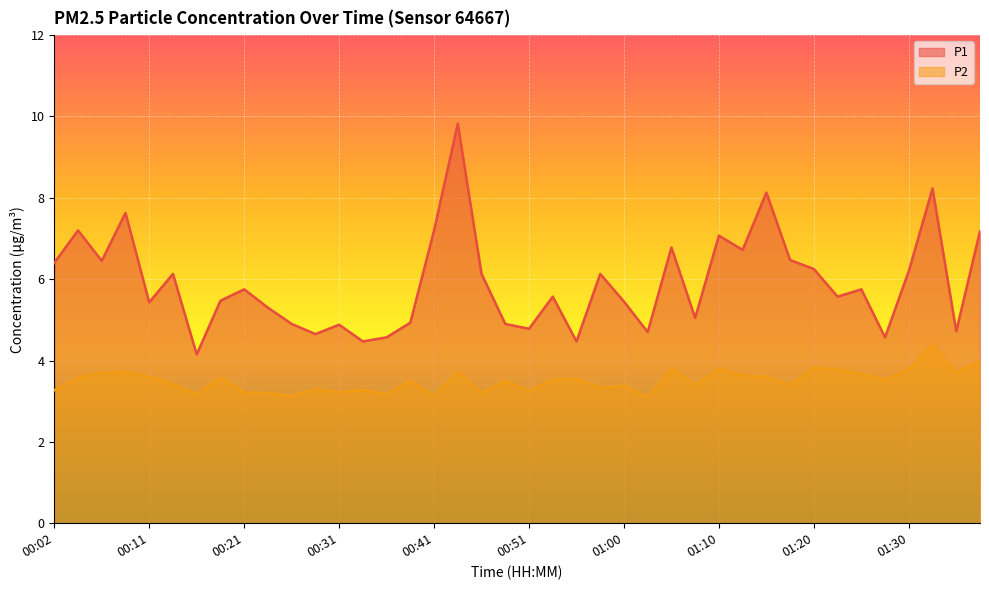

The P2 series shows 5.5 at 01:38. True or false?

False